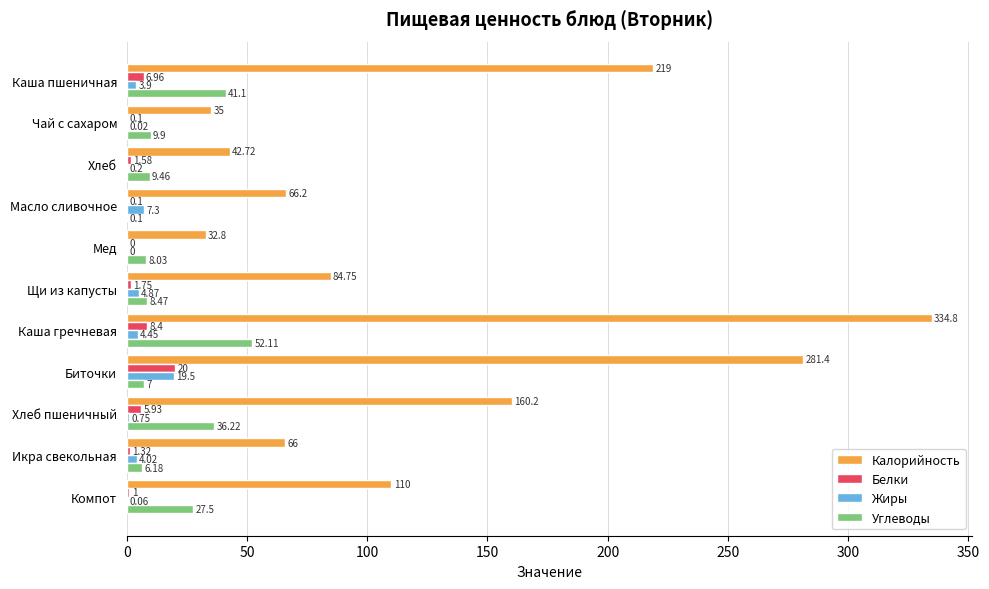

Where is Жиры nearest to the value 9?

Масло сливочное